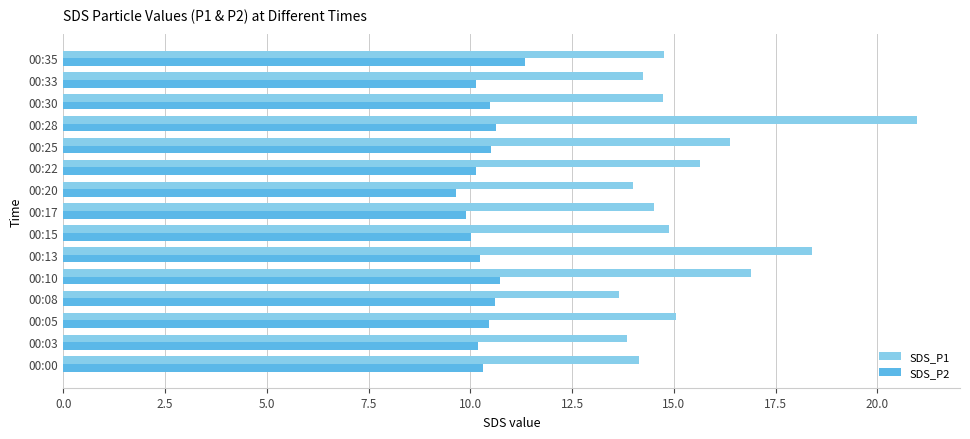

Is the value of SDS_P2 at 00:25 greater than the value of SDS_P1 at 00:30?

No